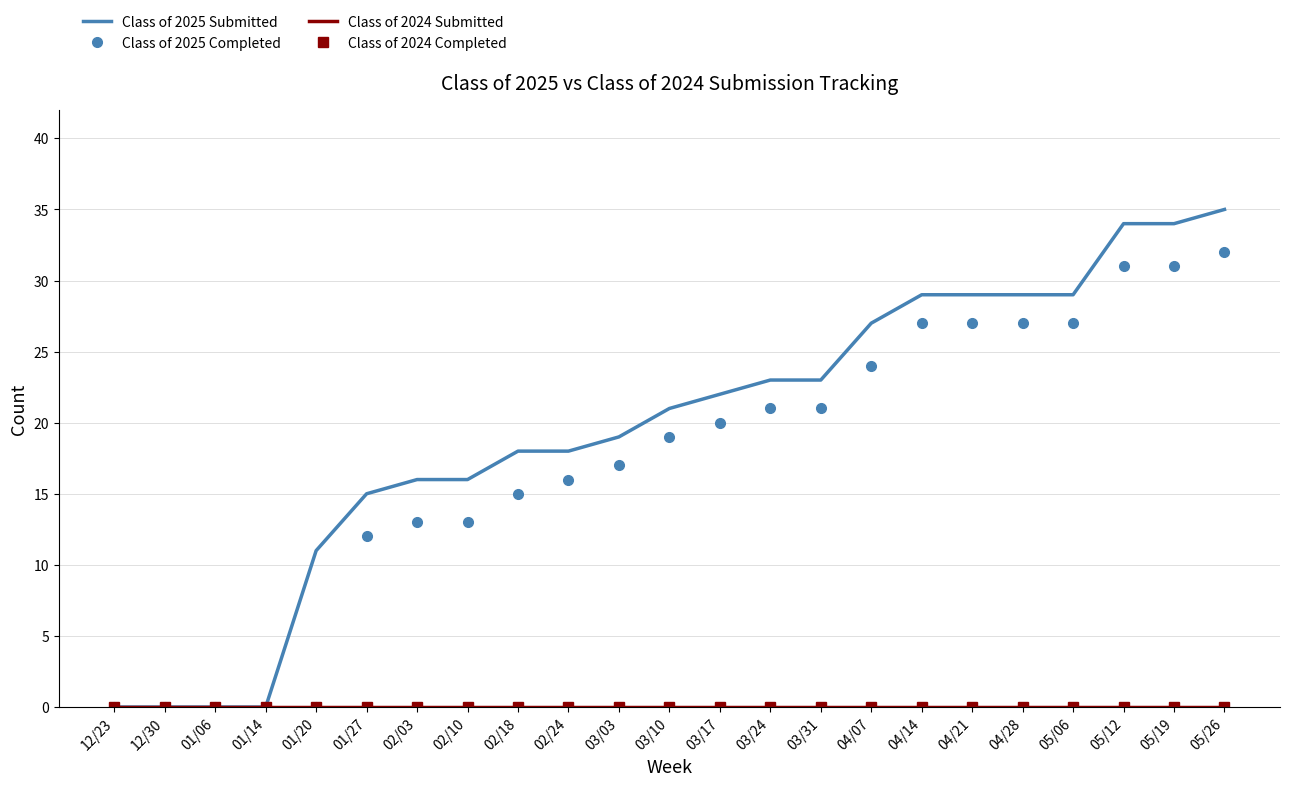

What is the difference between the maximum and second lowest values in the Class of 2025 Completed series?

32